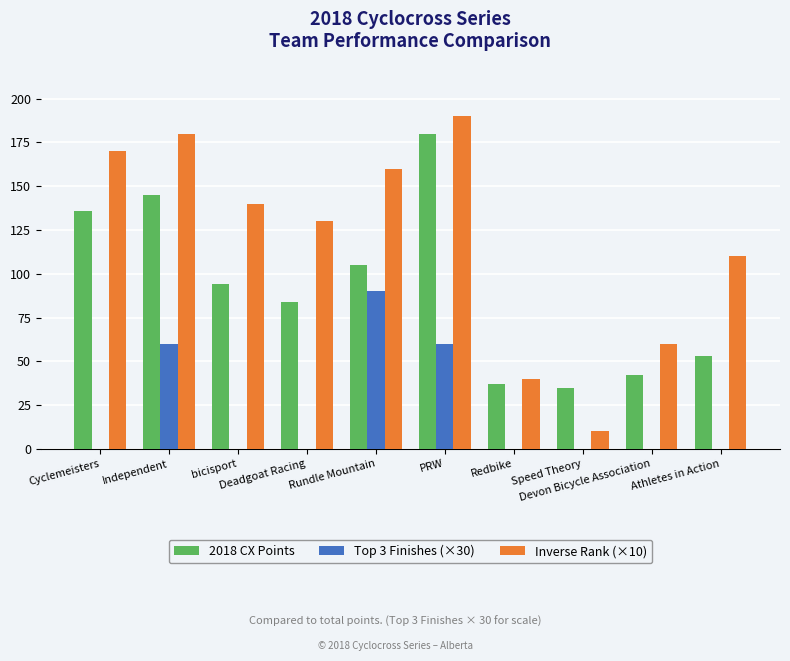

Which category has the highest value in the Top 3 Finishes (×30) series?

Rundle Mountain